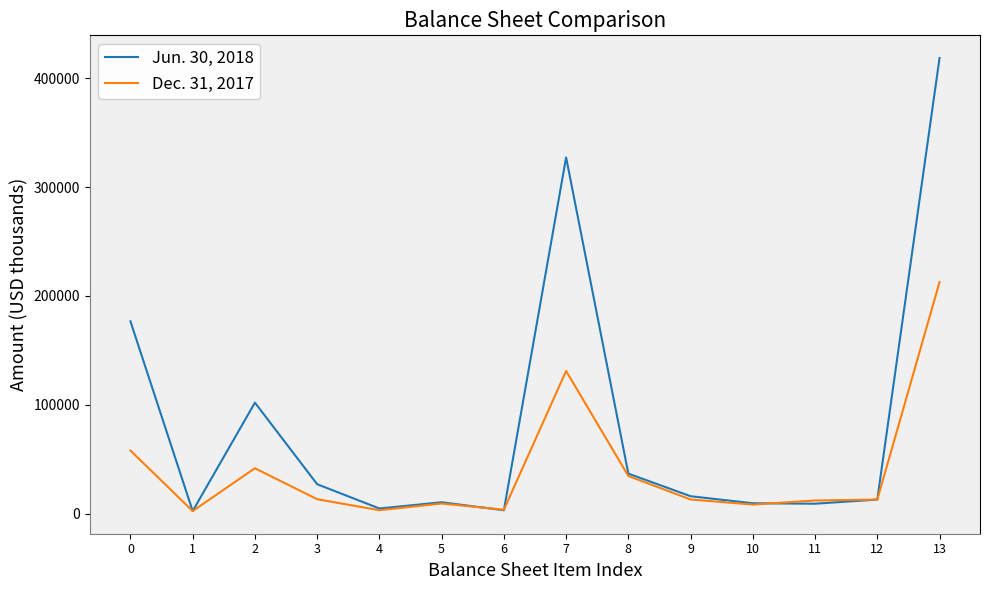

The Jun. 30, 2018 series shows 4691 at 4. True or false?

True